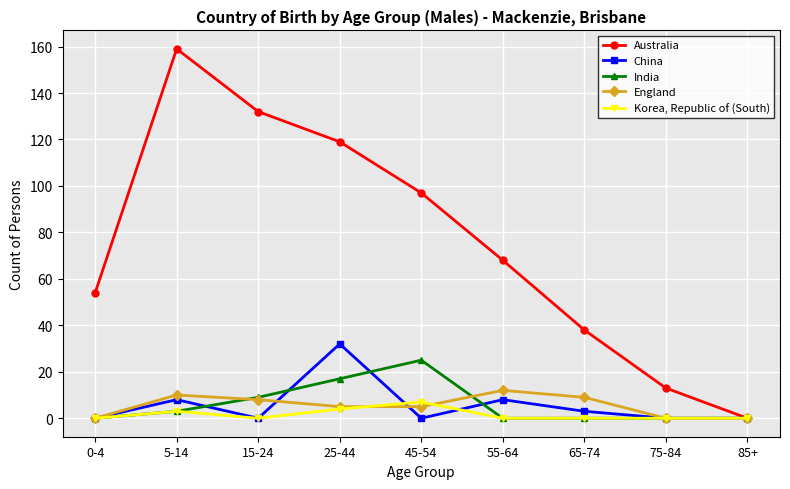

What is the maximum value shown in the chart?

159